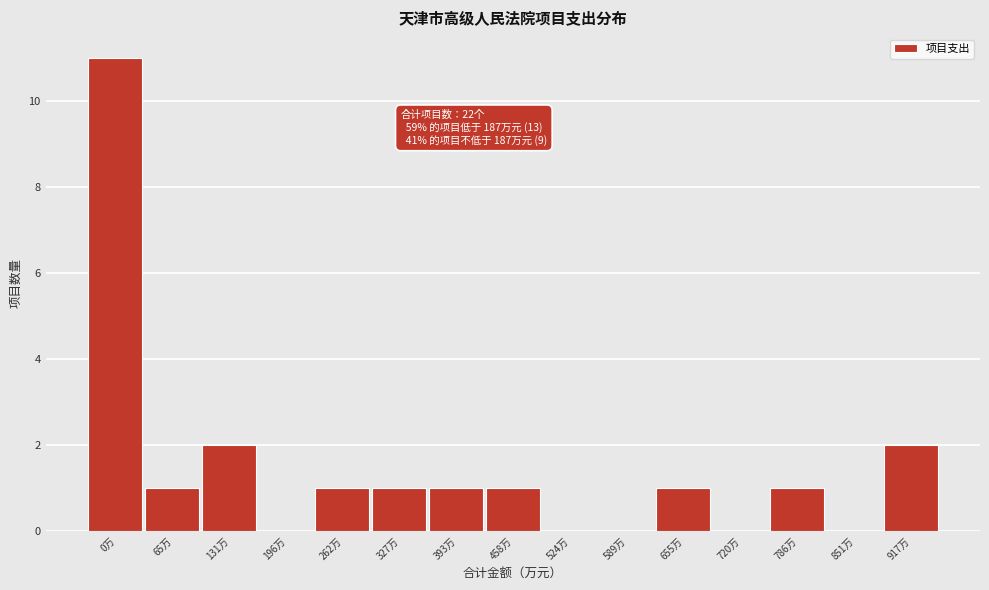

Reading left to right, list all the values displayed in this chart.

0万=11	65万=1	131万=2	196万=0	262万=1	327万=1	393万=1	458万=1	524万=0	589万=0	655万=1	720万=0	786万=1	851万=0	917万=2